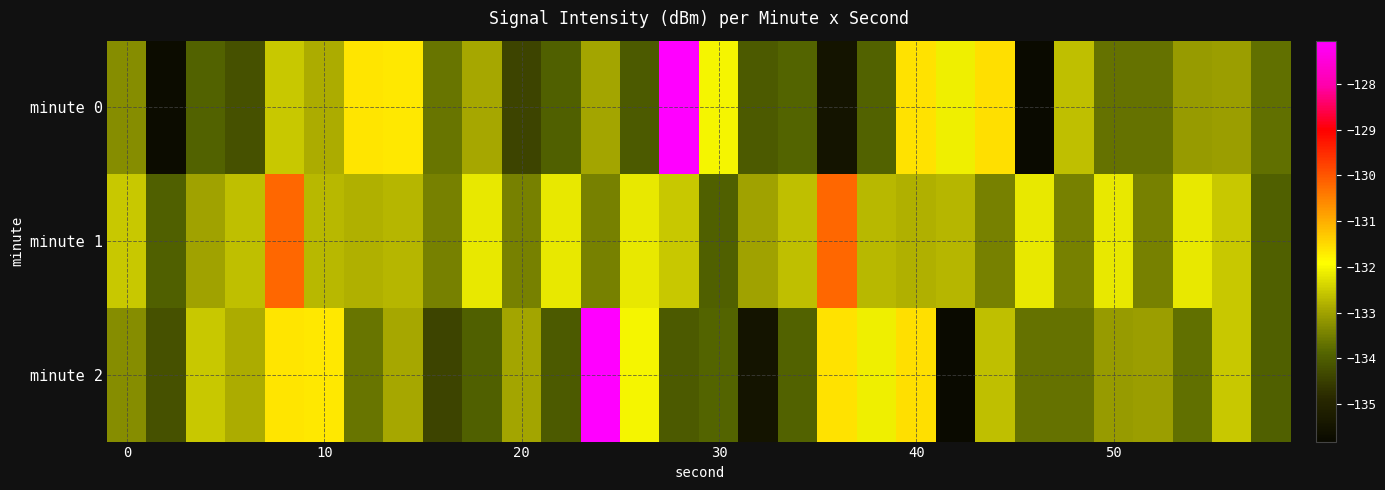

At how many categories does at least one series exceed -134?

30